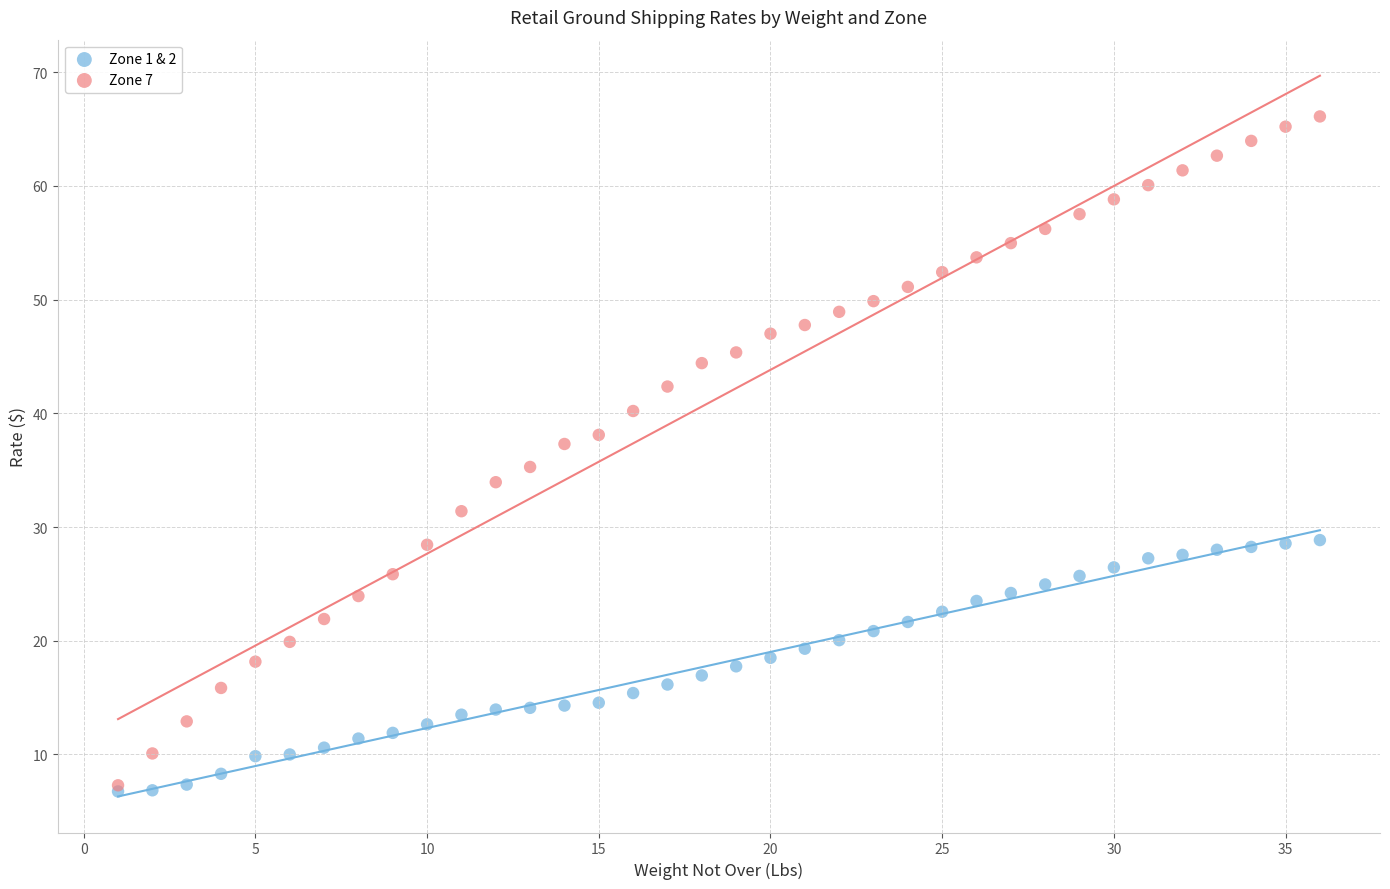

Which series contains the highest Y value?

Zone 7